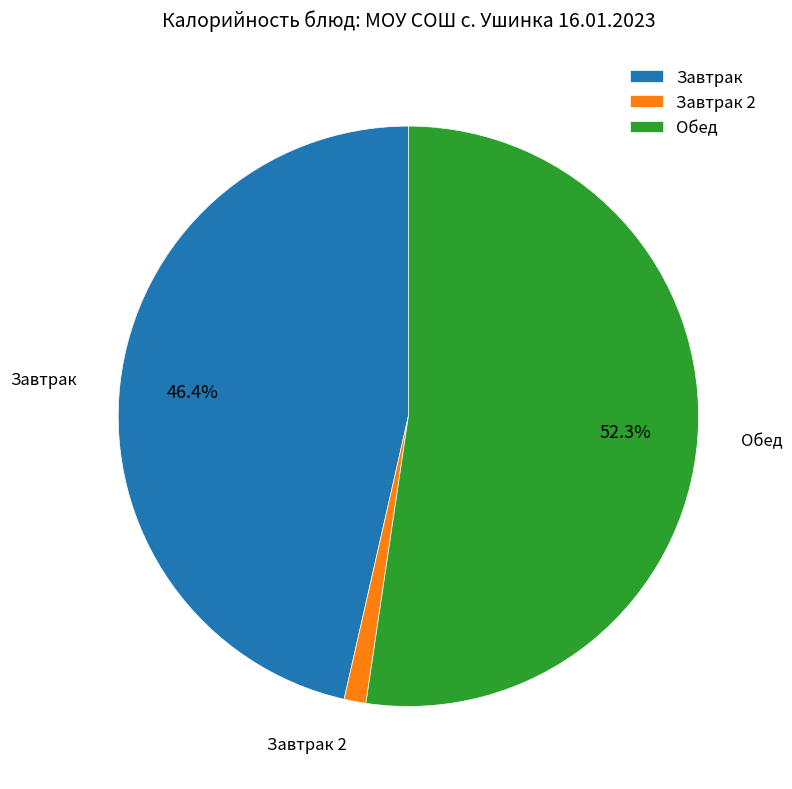

Combined, do Завтрак 2 and Обед account for over 50%?

Yes